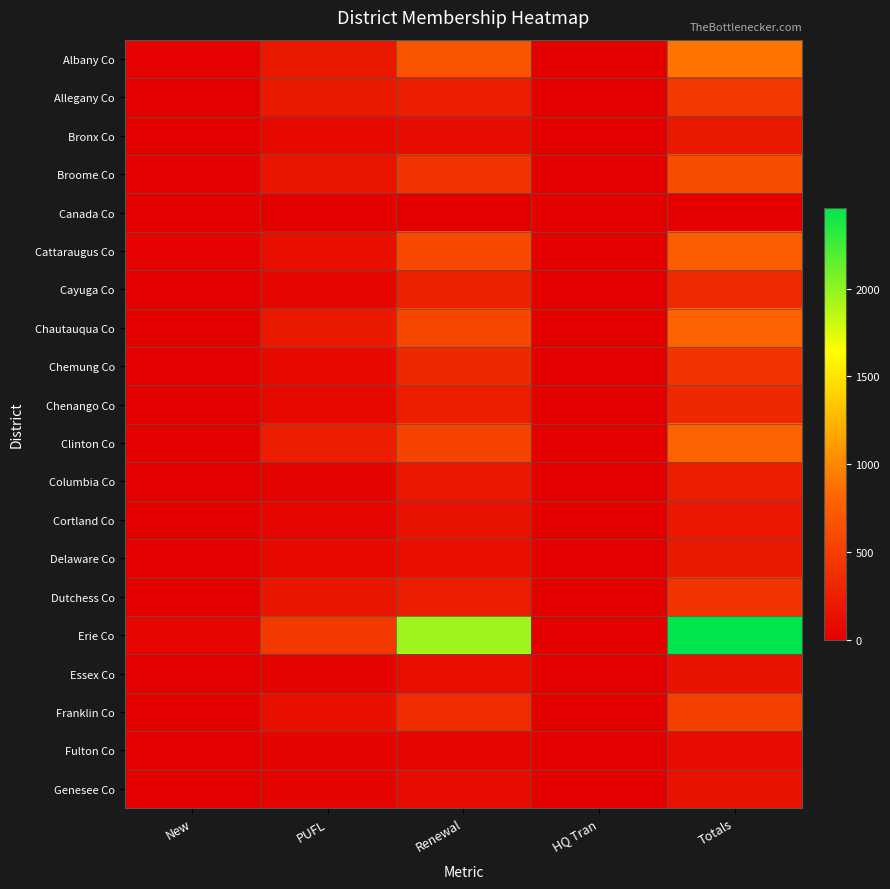

Rank the series by their maximum value, from highest to lowest.

Erie Co, Albany Co, Clinton Co, Chautauqua Co, Cattaraugus Co, Broome Co, Franklin Co, Allegany Co, Chemung Co, Dutchess Co, Cayuga Co, Chenango Co, Columbia Co, Delaware Co, Bronx Co, Cortland Co, Essex Co, Genesee Co, Fulton Co, Canada Co